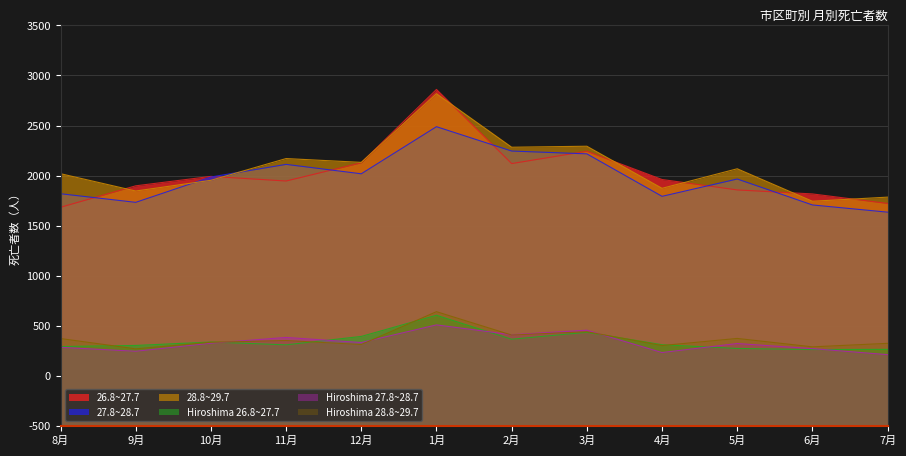

At 7月, list the series in order from smallest to largest.

Hiroshima 27.8~28.7, Hiroshima 26.8~27.7, Hiroshima 28.8~29.7, 27.8~28.7, 26.8~27.7, 28.8~29.7